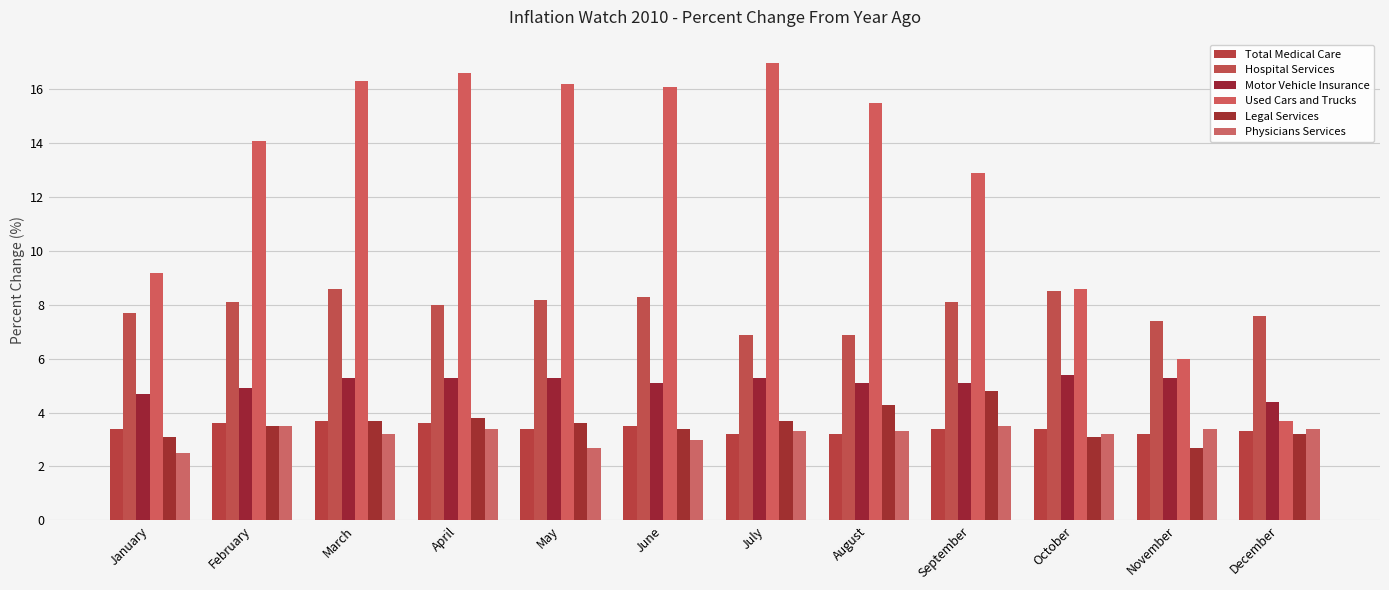

At which category does the chart reach its peak across all series?

July